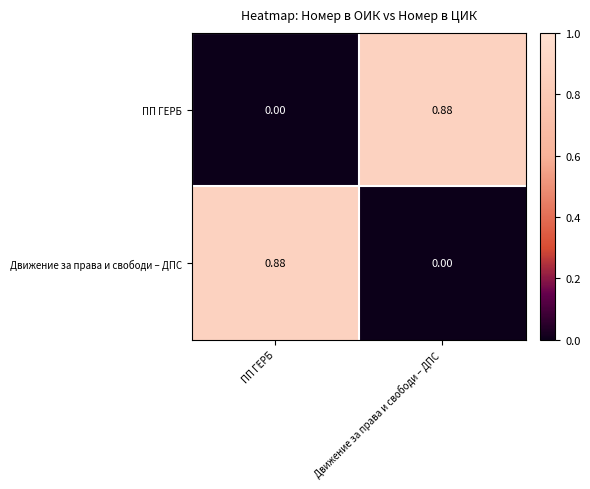

Is the value of Движение за права и свободи – ДПС at ПП ГЕРБ greater than the value of ПП ГЕРБ at ПП ГЕРБ?

Yes